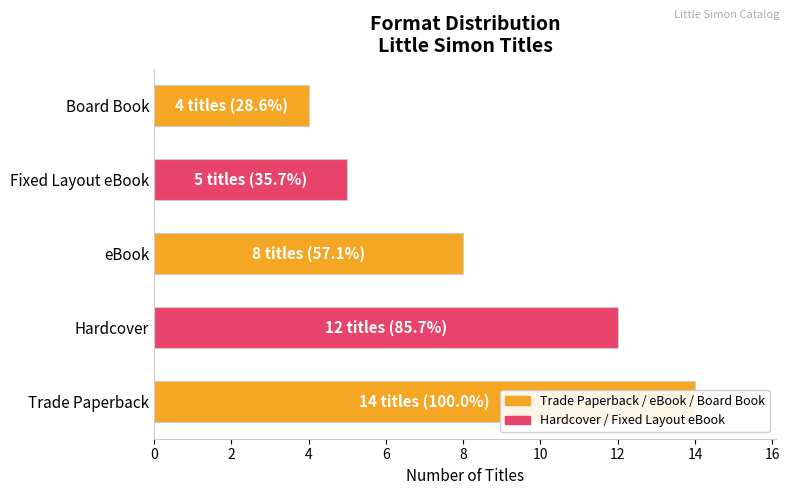

Count the number of categories in the chart.

5